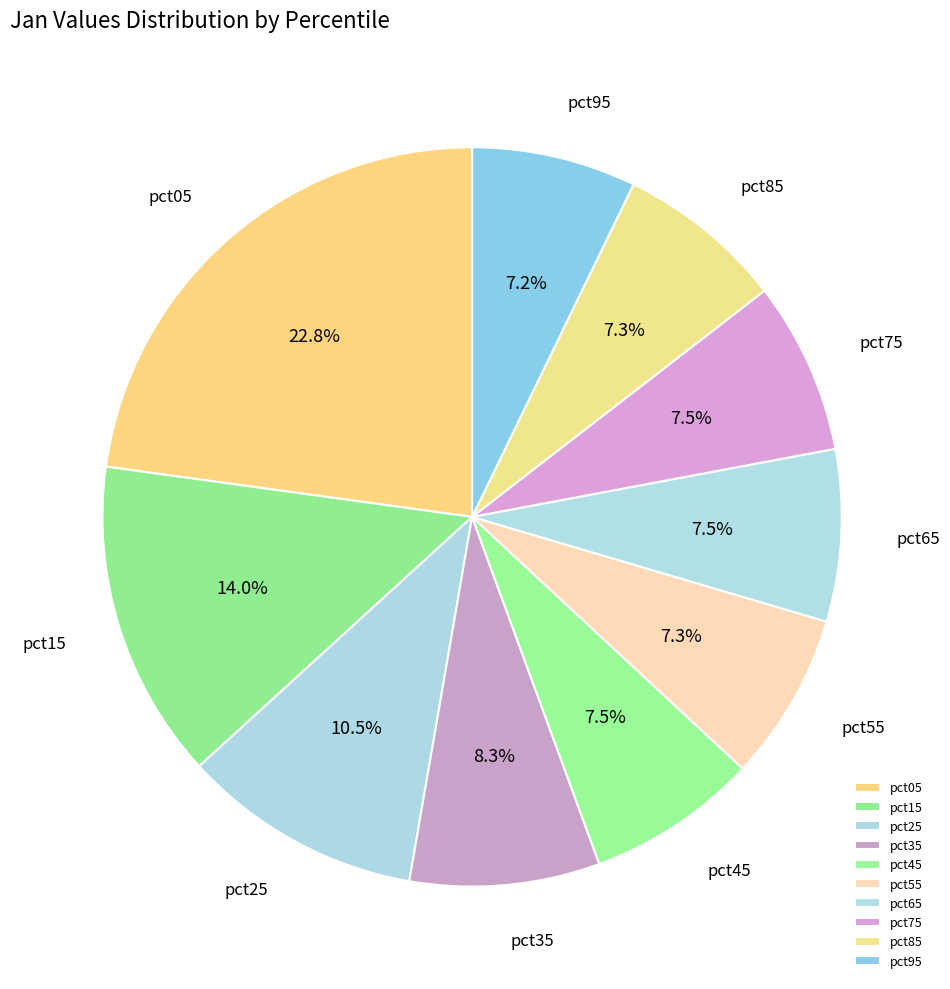

Which category has the biggest portion of the pie?

pct05